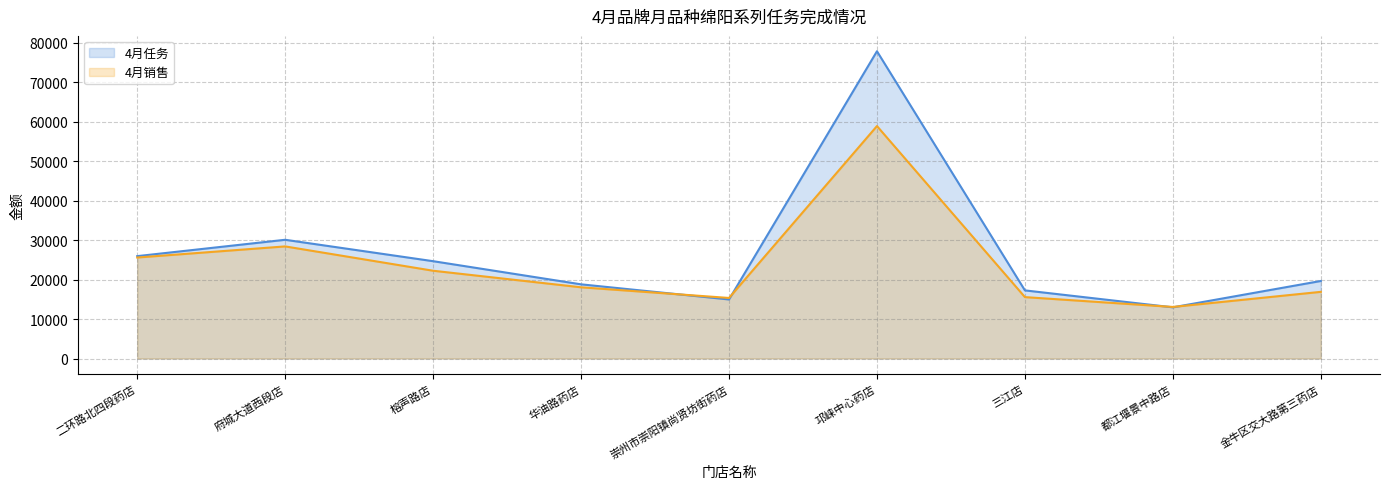

True or false: 4月任务 and 4月销售 cross at least once.

True